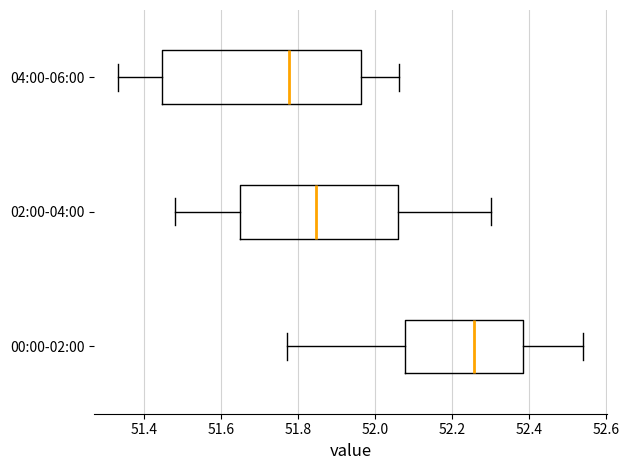

Which box is the widest, from its left edge to its right edge?

04:00-06:00